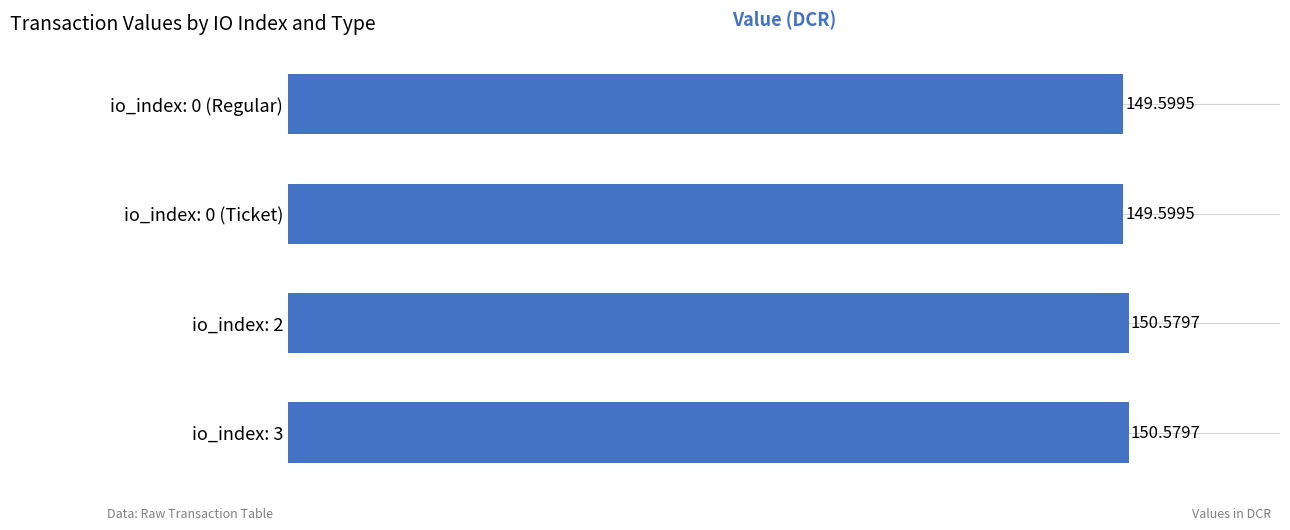

What is the change in value from io_index: 3 to io_index: 0 (Regular)?

-1.0